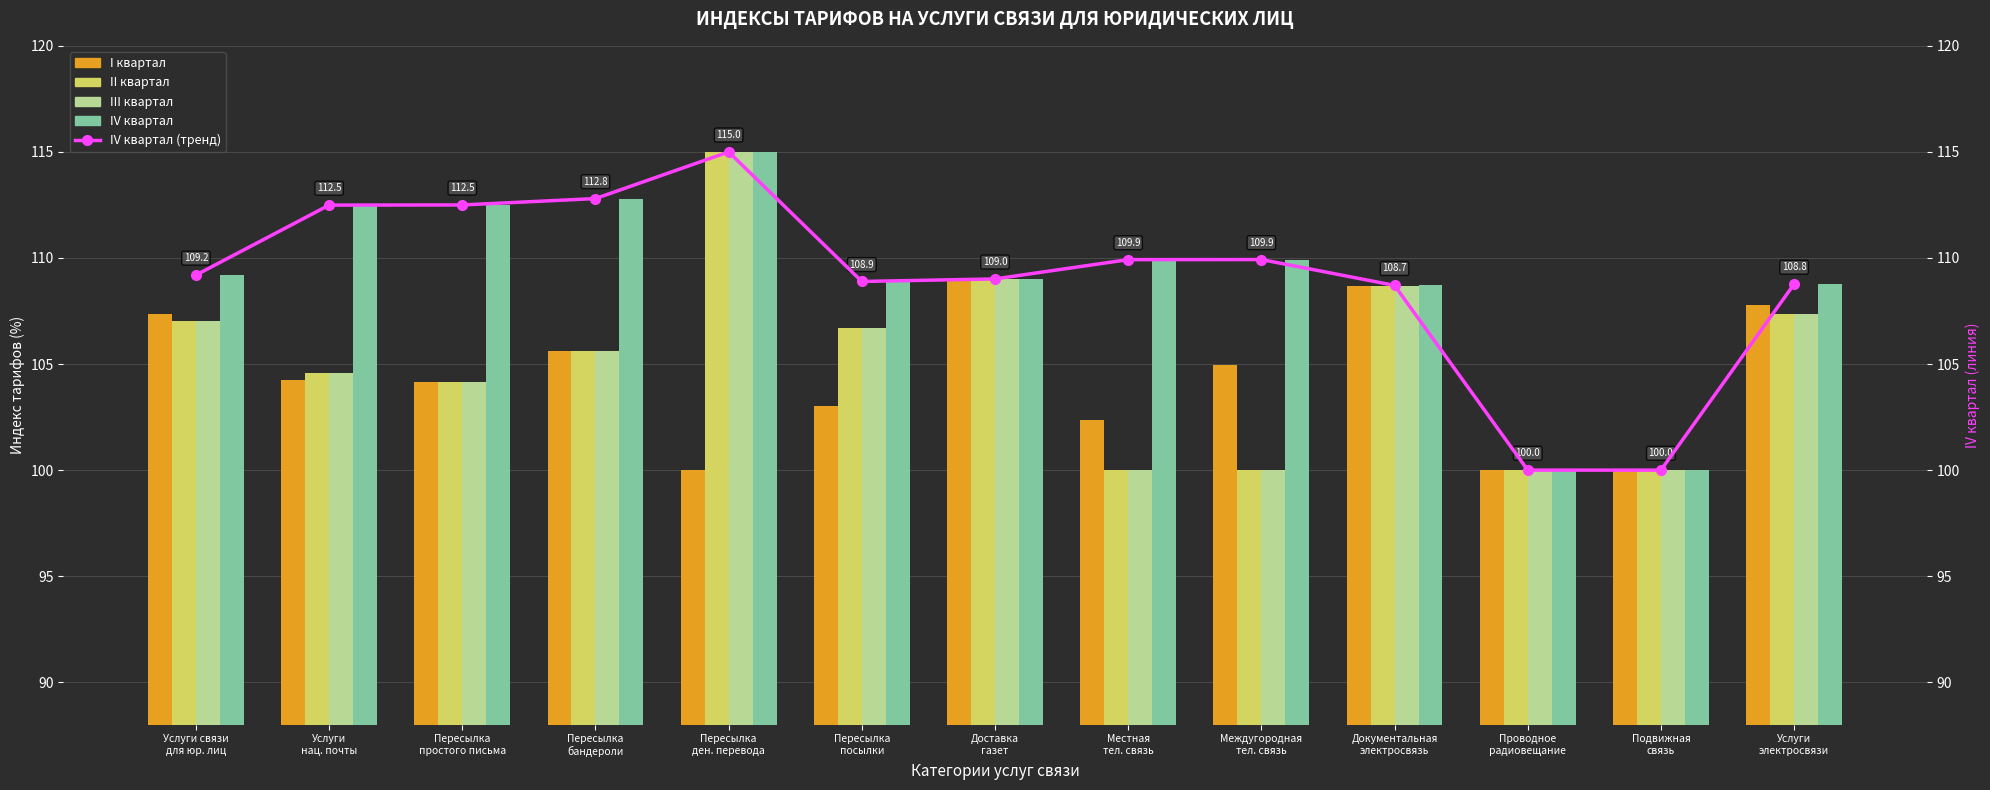

What is the label of the 3rd bar from the left?

Пересылка
простого письма